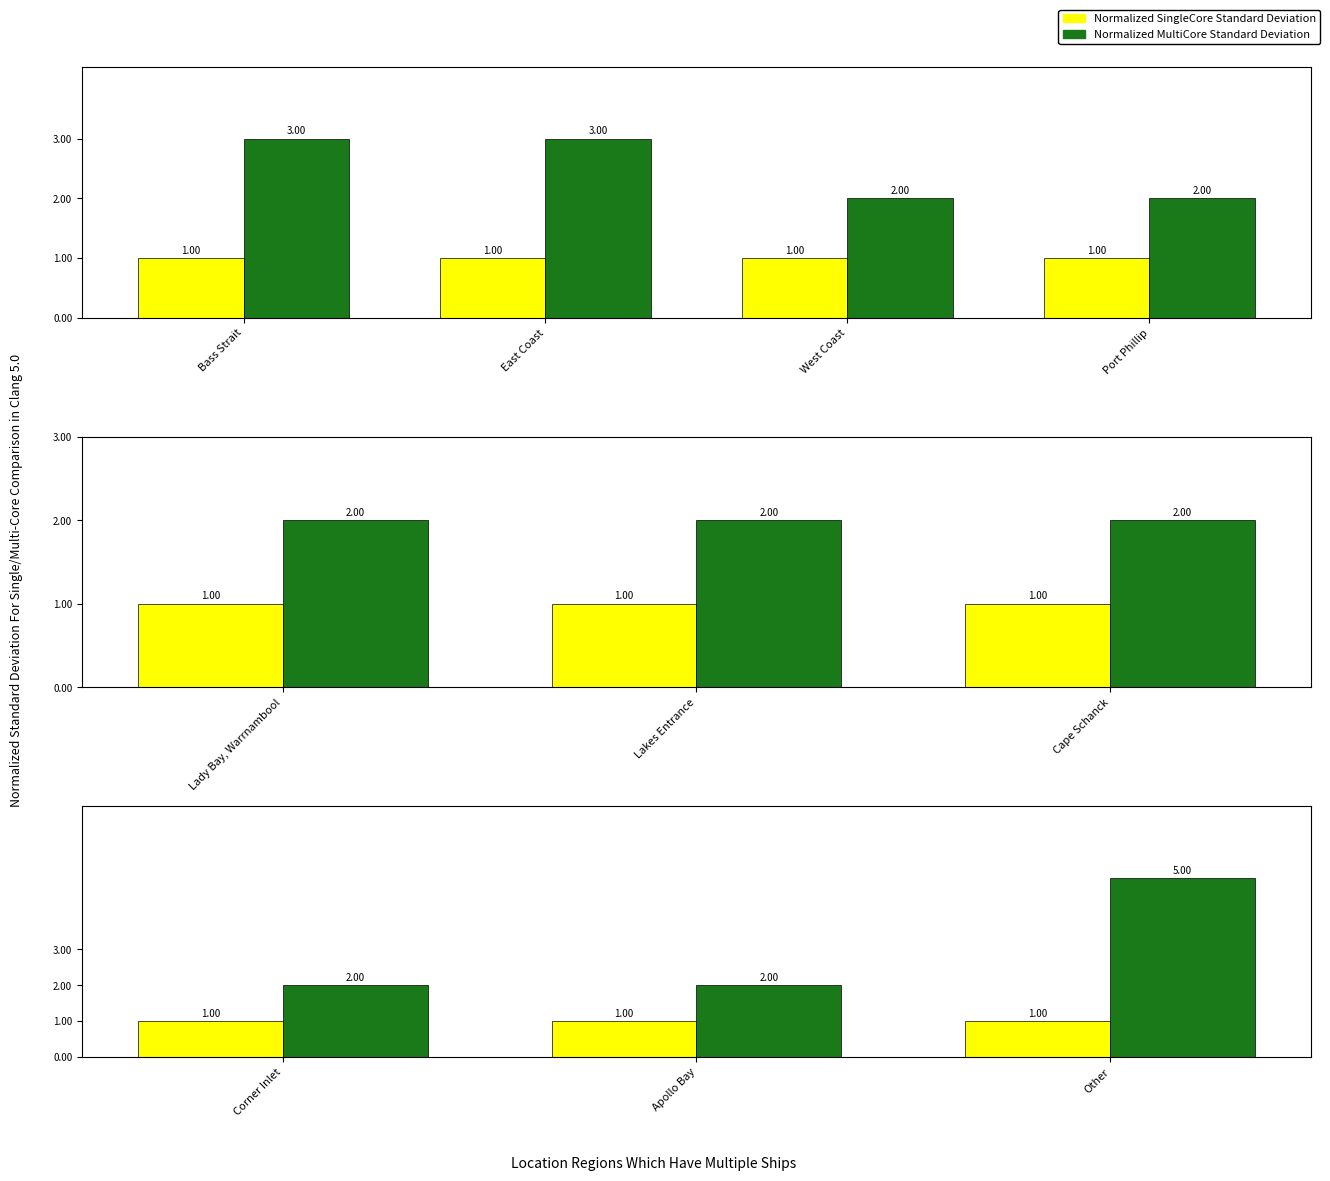

Where is Normalized SingleCore Standard Deviation nearest to the value 1?

Corner Inlet